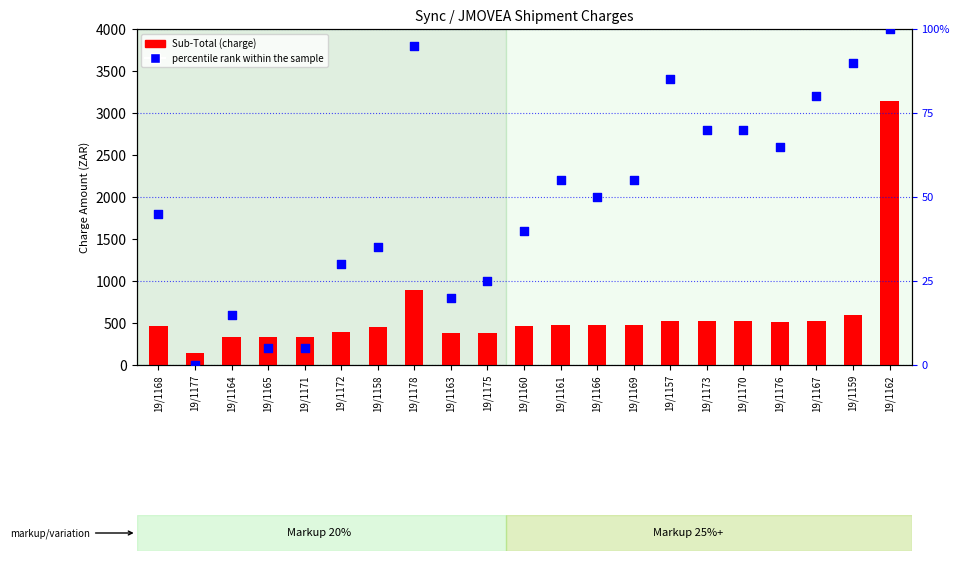

What are all the series names shown in the legend?

Sub-Total, percentile rank within the sample